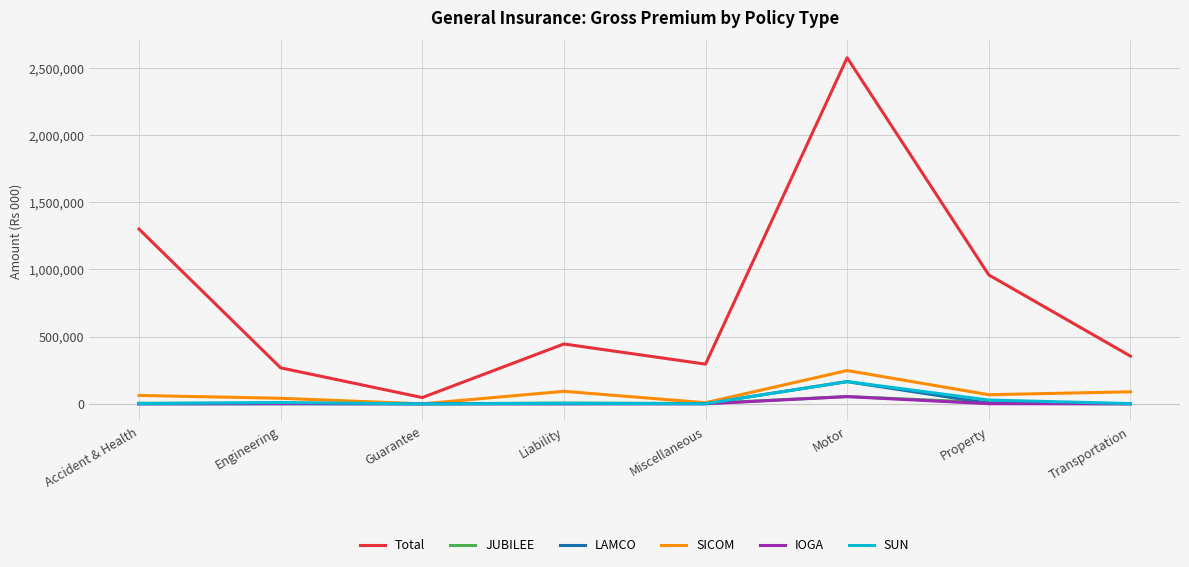

Read the IOGA value at Guarantee.

1300.0